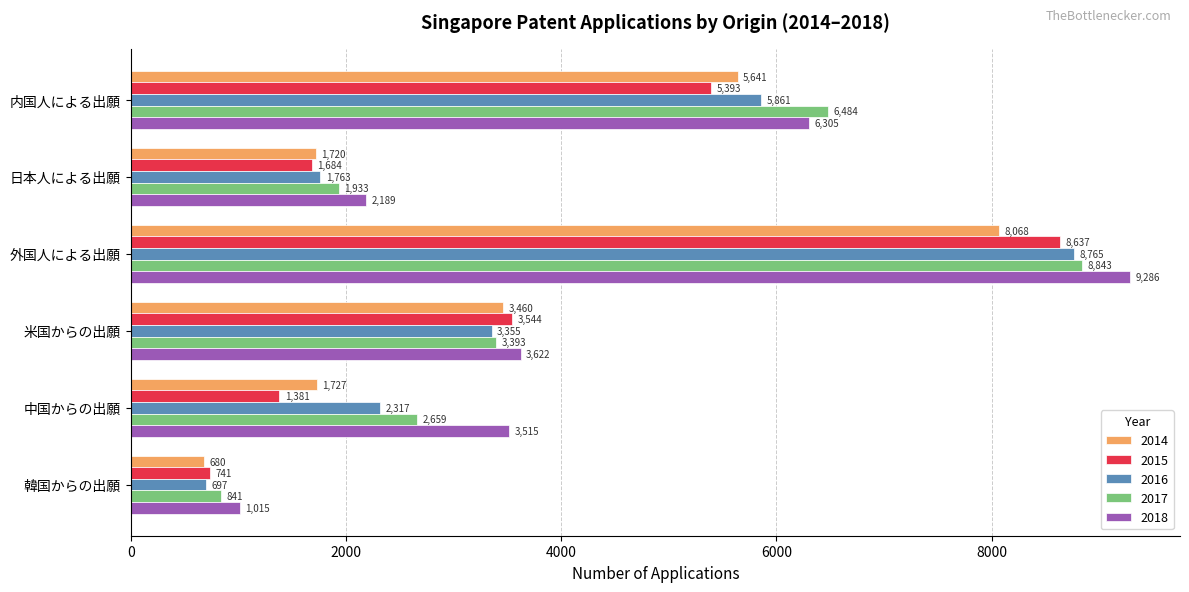

How many 2018 values are between 2189 and 6305?

4